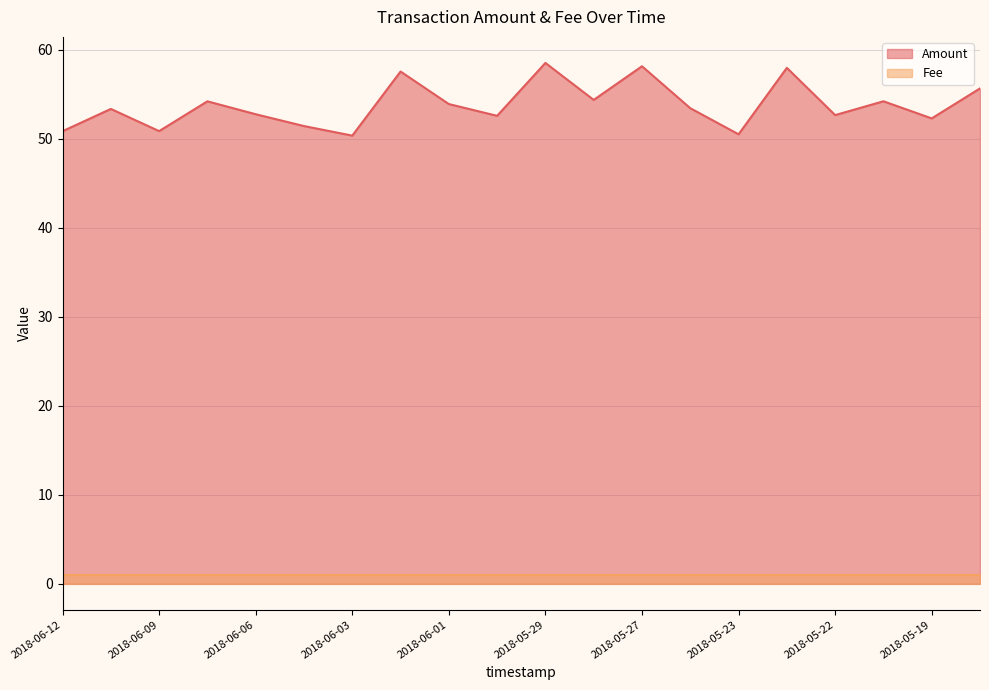

Reading left to right, extract all data points from this chart.

50.8	53.3	50.8	54.2	52.7	51.4	50.3	57.5	53.9	52.6	58.5	54.4	58.1	53.4	50.5	58.0	52.6	54.2	52.3	55.6